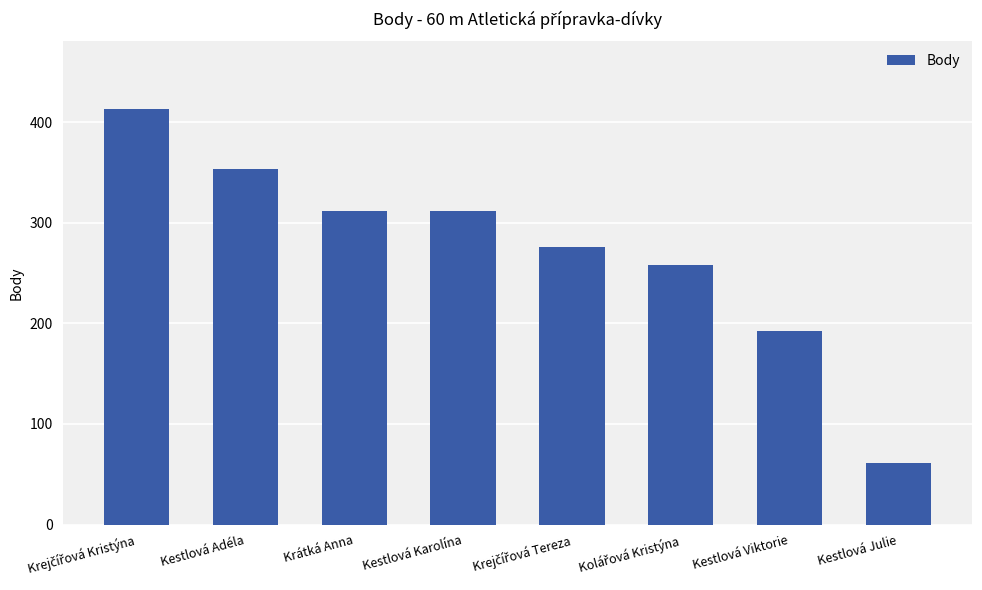

The chart shows a value of 61 at Kestlová Julie. True or false?

True